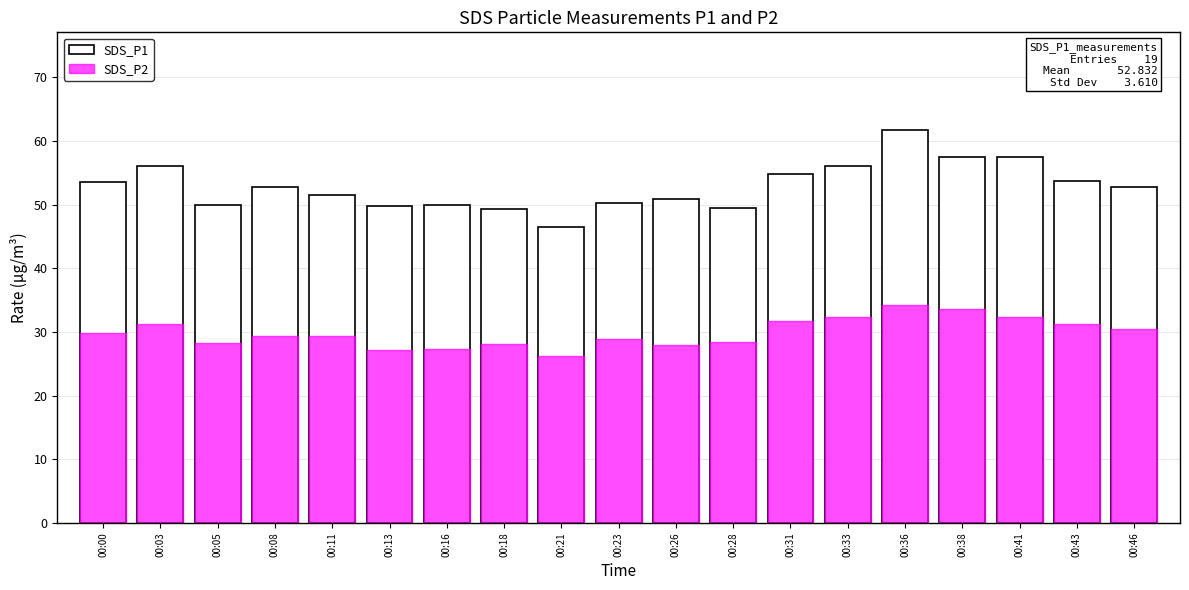

What is the difference between the maximum and second lowest values in the SDS_P1 series?

12.3